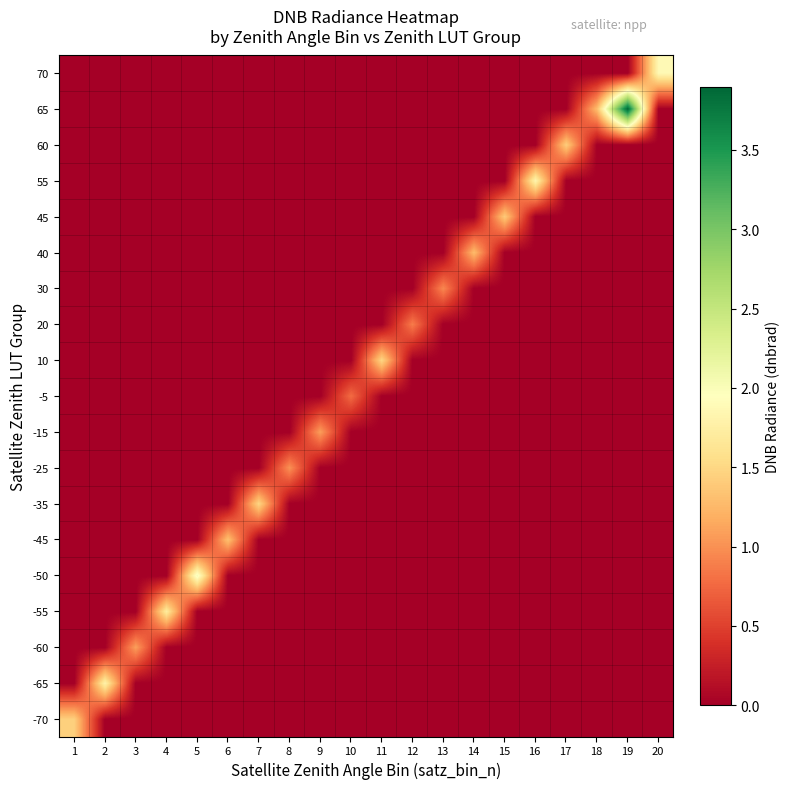

At which category is the sum across all series the highest?

19